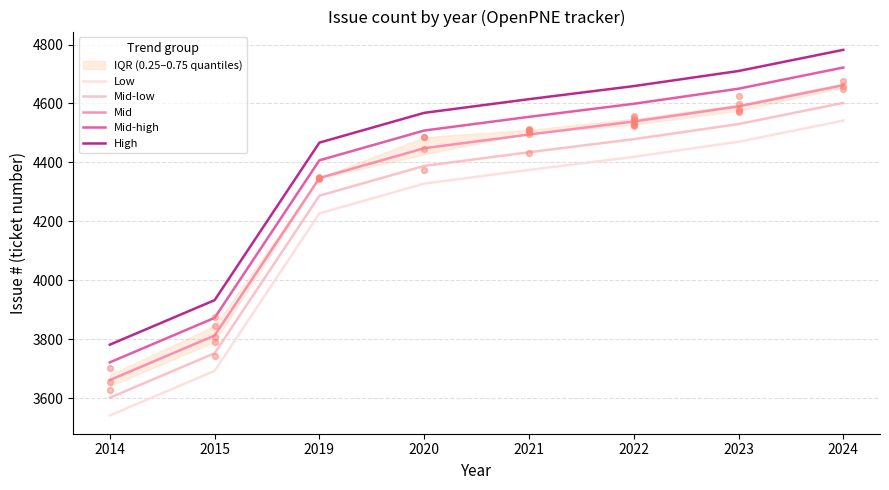

Which series has the widest spread of Y values?

Low